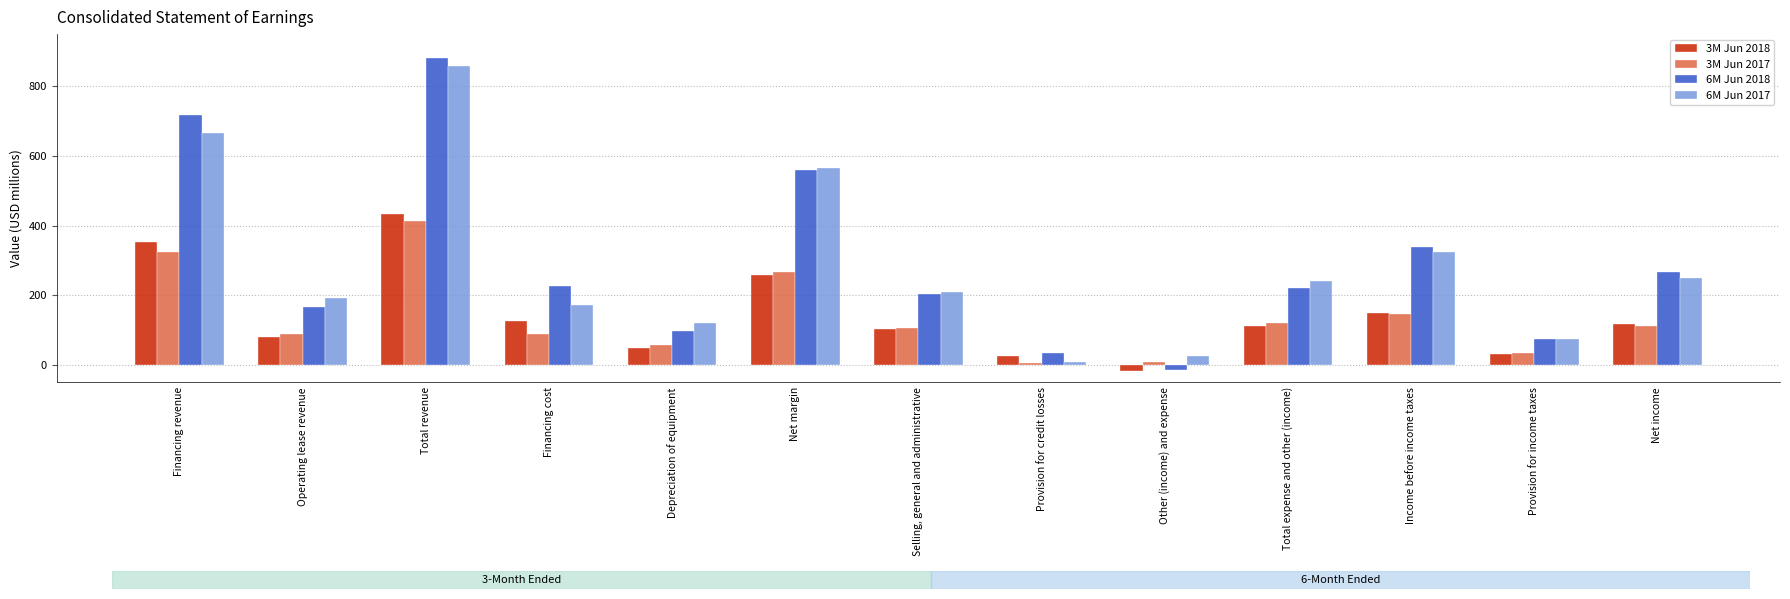

Where is 3M Jun 2018 nearest to the value 208?

Net margin